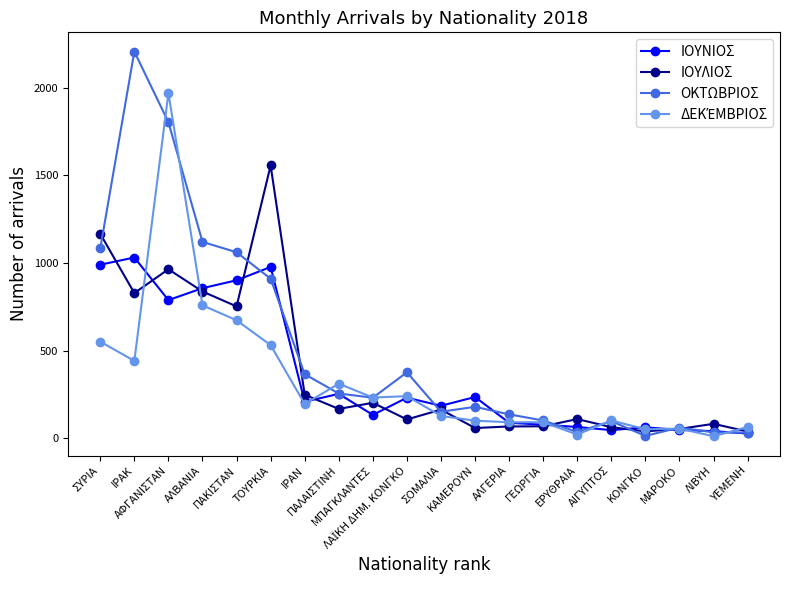

What is the maximum value for ΟΚΤΩΒΡΙΟΣ?

2207